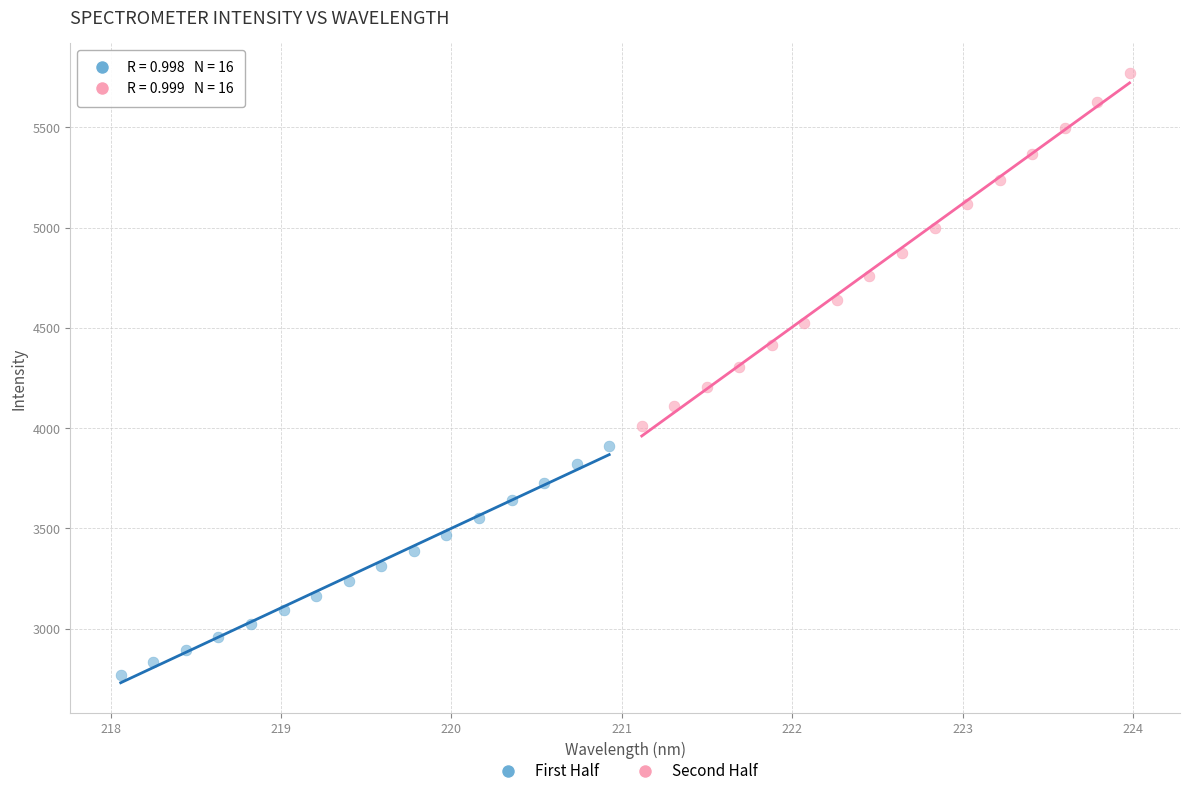

Which series contains the lowest Y value?

First Half